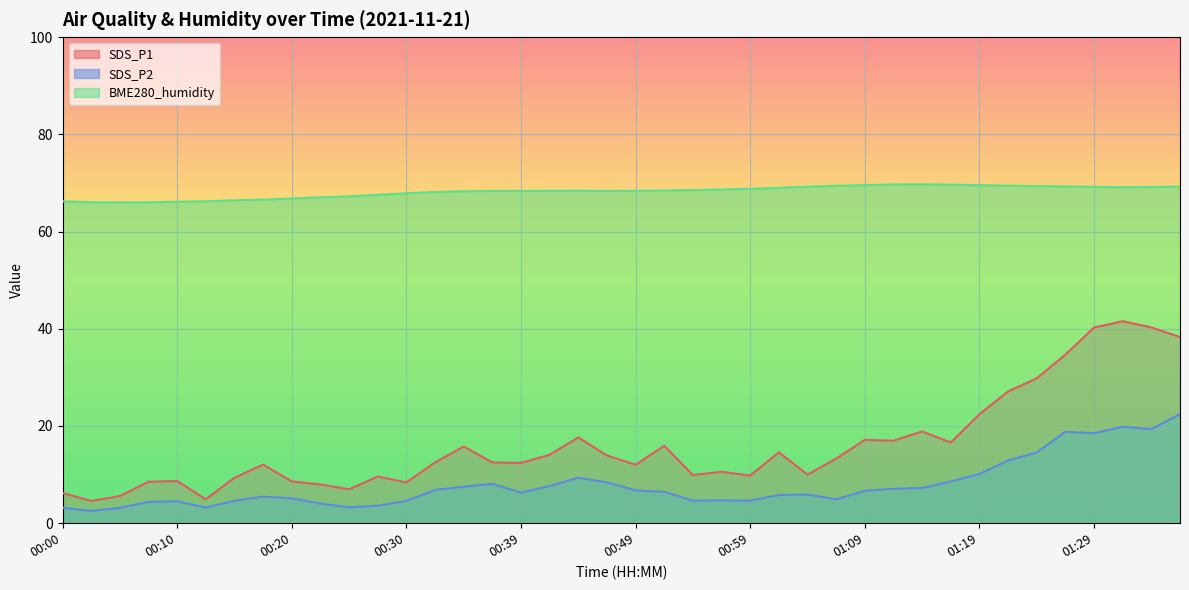

Reading left to right, transcribe all the data shown in this chart.

SDS_P1: 6.2	4.6	5.6	8.5	8.7	4.9	9.3	12.1	8.6	8.0	7.0	9.6	8.4	12.5	15.8	12.5	12.4	14.1	17.6	13.9	12.0	15.9	9.9	10.6	9.8	14.6	10.0	13.3	17.1	17.0	18.9	16.6	22.4	27.1	29.8	34.7	40.2	41.5	40.3	38.3
SDS_P2: 3.2	2.5	3.1	4.4	4.5	3.2	4.6	5.5	5.1	4.0	3.3	3.6	4.6	6.8	7.5	8.1	6.3	7.7	9.3	8.4	6.8	6.5	4.7	4.7	4.7	5.8	5.9	4.9	6.7	7.1	7.2	8.6	10.1	12.9	14.6	18.8	18.5	19.8	19.4	22.4
BME280_humidity: 66.2	66.0	66.0	66.0	66.1	66.2	66.4	66.6	66.8	67.0	67.2	67.5	67.9	68.1	68.3	68.3	68.4	68.4	68.4	68.3	68.4	68.5	68.5	68.7	68.8	69.0	69.2	69.4	69.5	69.7	69.7	69.7	69.5	69.4	69.3	69.3	69.2	69.1	69.2	69.2